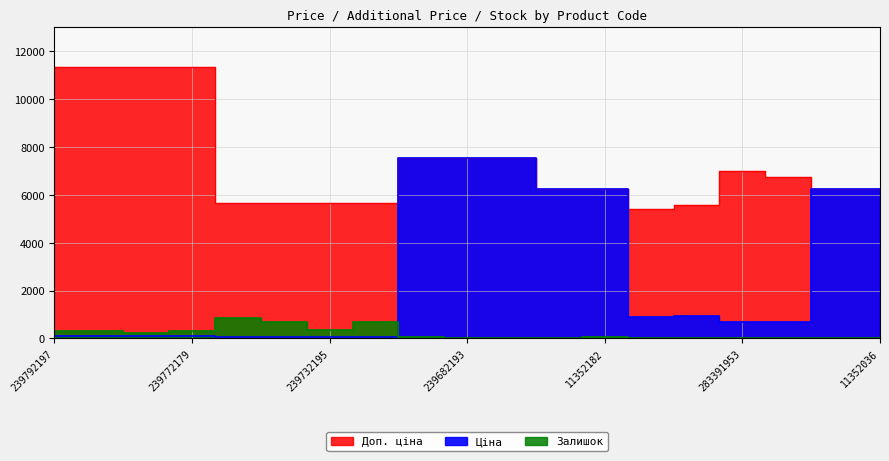

The Ціна series shows 1452.8 at 283451953. True or false?

False